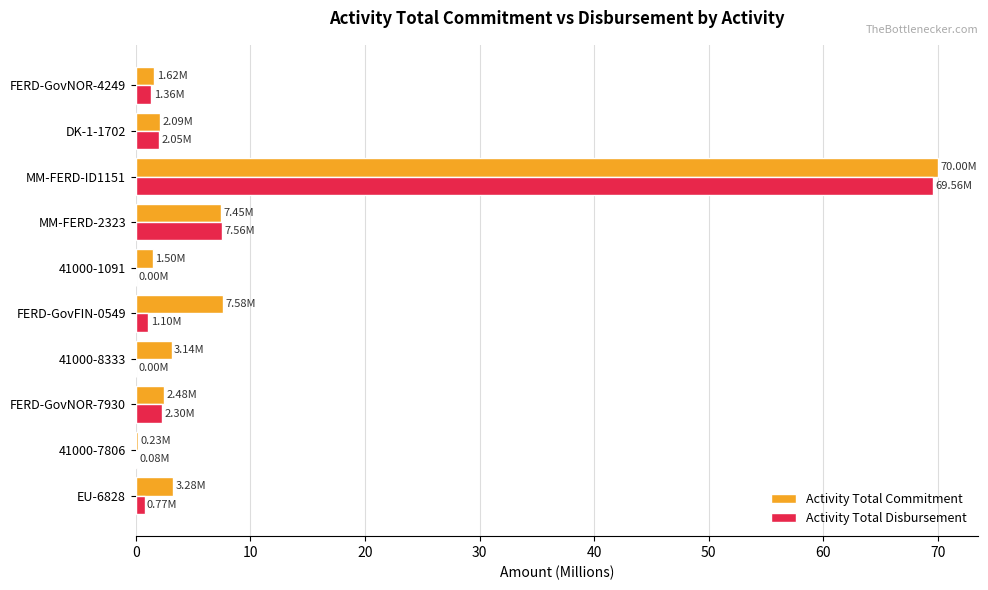

How many distinct data groups are displayed?

2